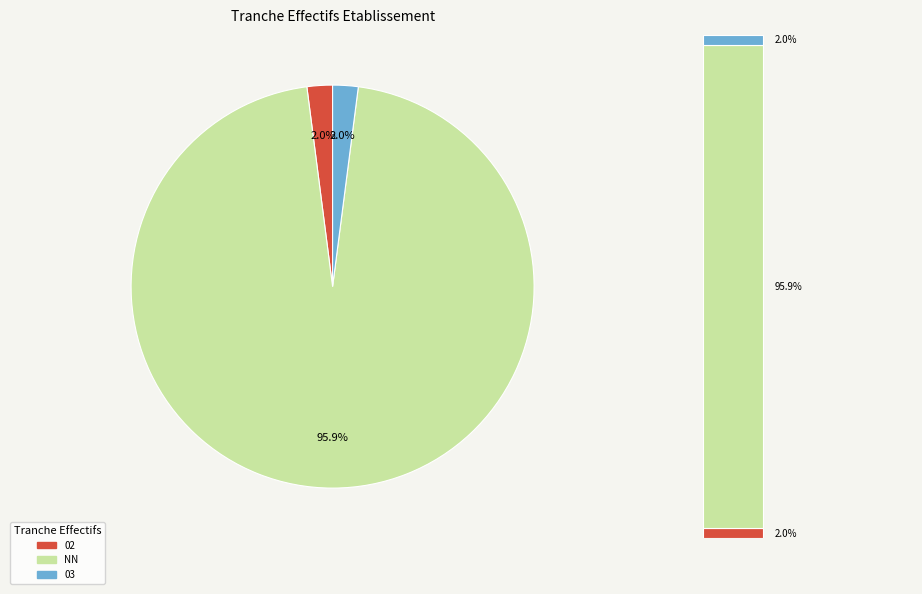

What is the change in value from NN to 03?

-7